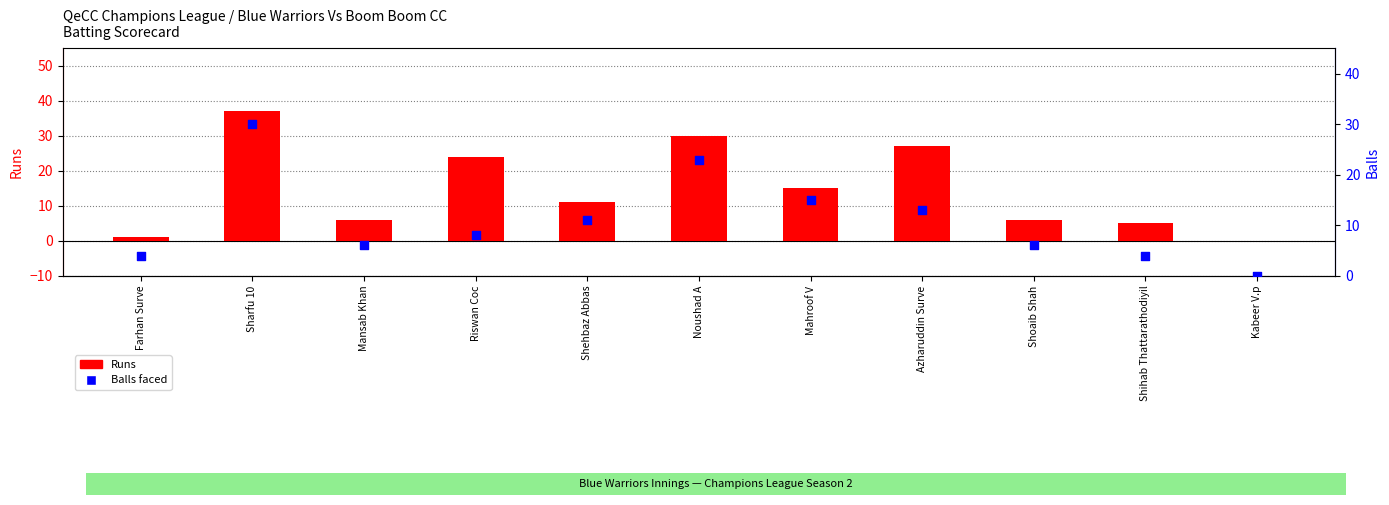

At which category is the sum across all series the highest?

Sharfu 10